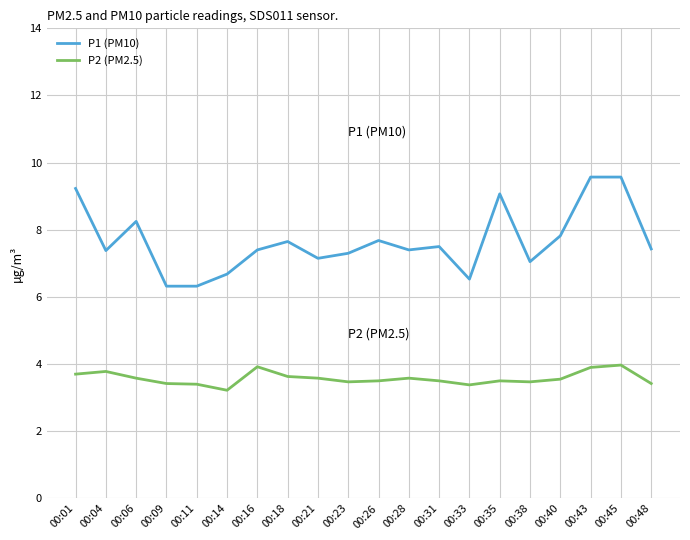

Which series has the largest total across all categories?

P1 (PM10)